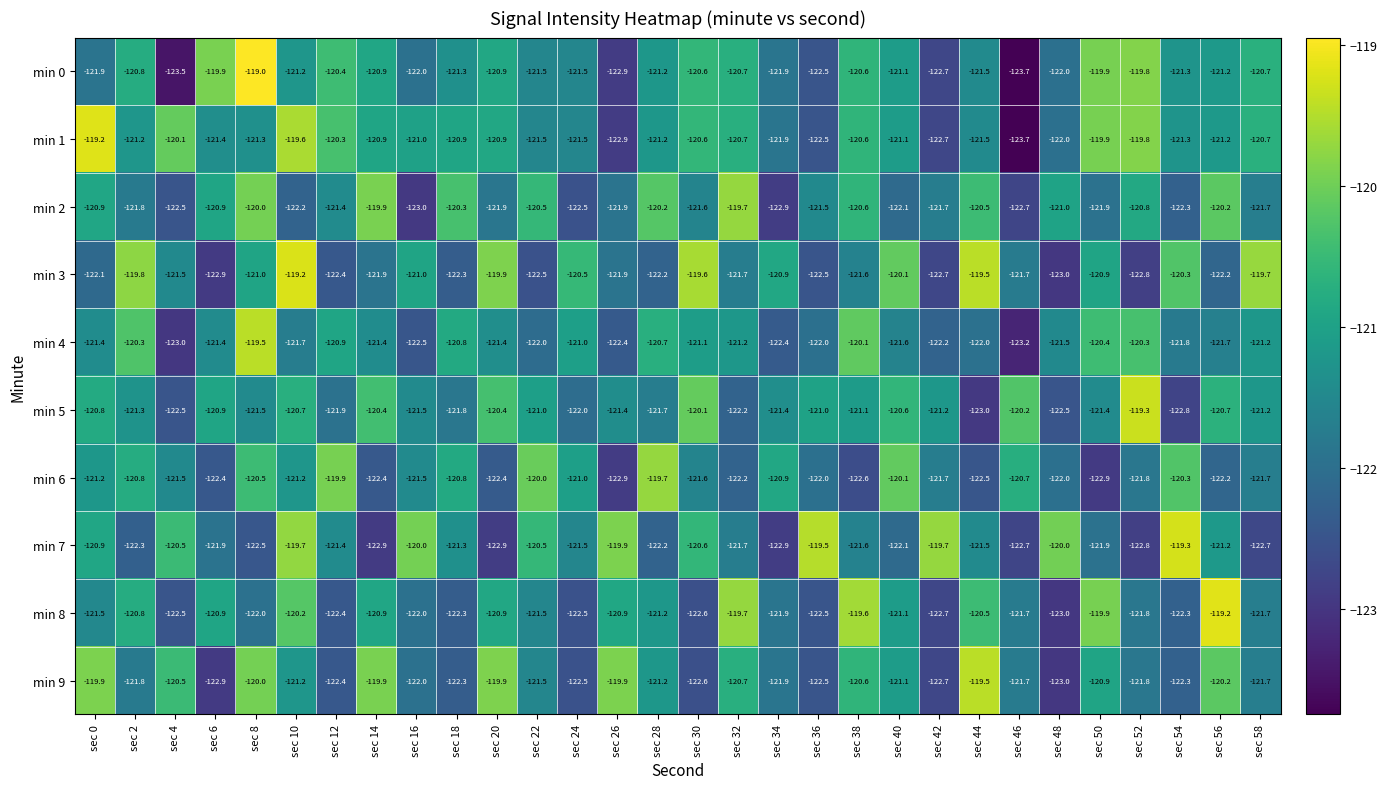

Is the value of min 6 at sec 58 greater than the value of min 1 at sec 26?

Yes